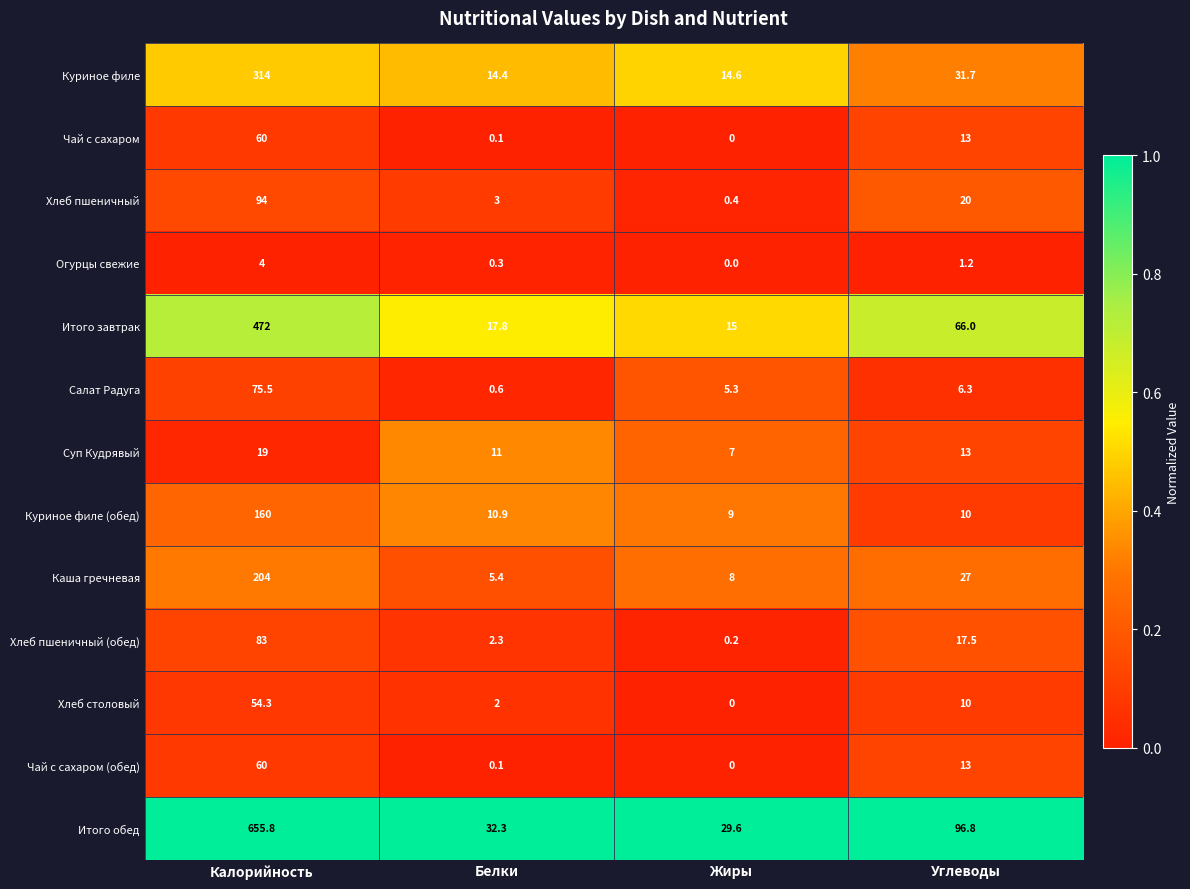

Which series changed the most between Калорийность and Белки?

Итого обед